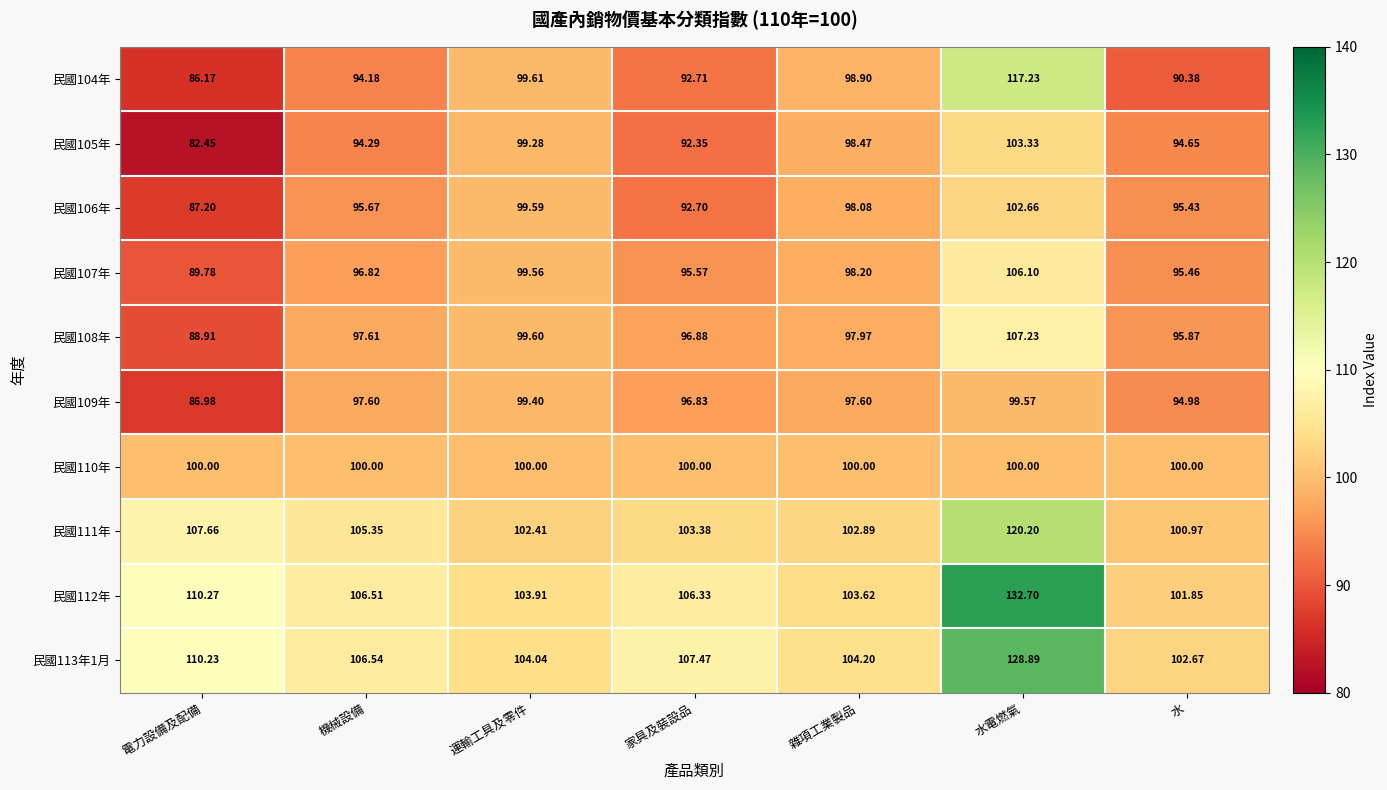

How many data points in 民國104年 are above 94?

4